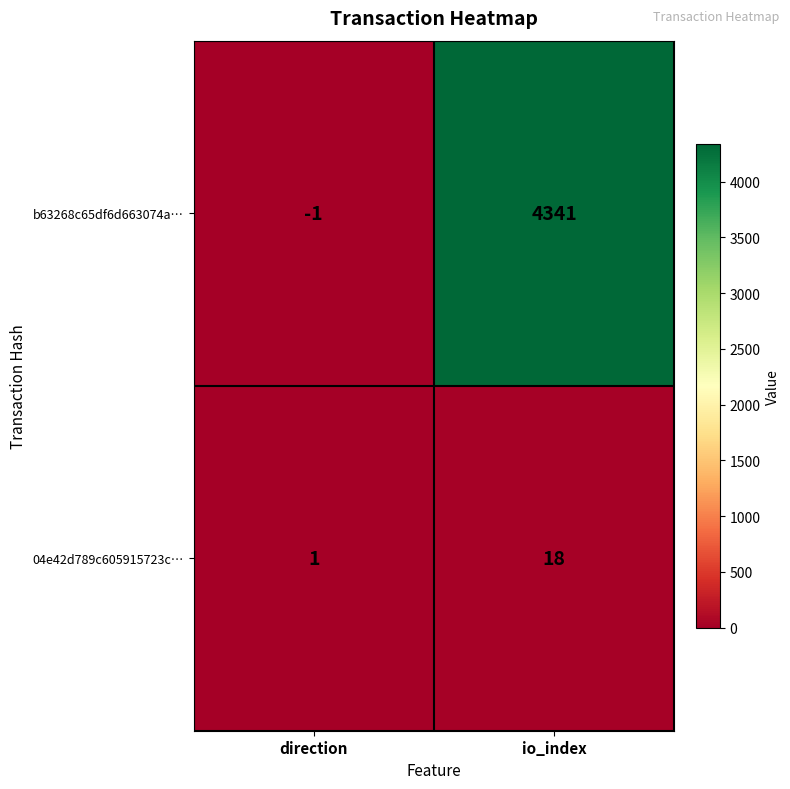

True or false: 04e42d789c605915723c… has a value of 18 at io_index.

True